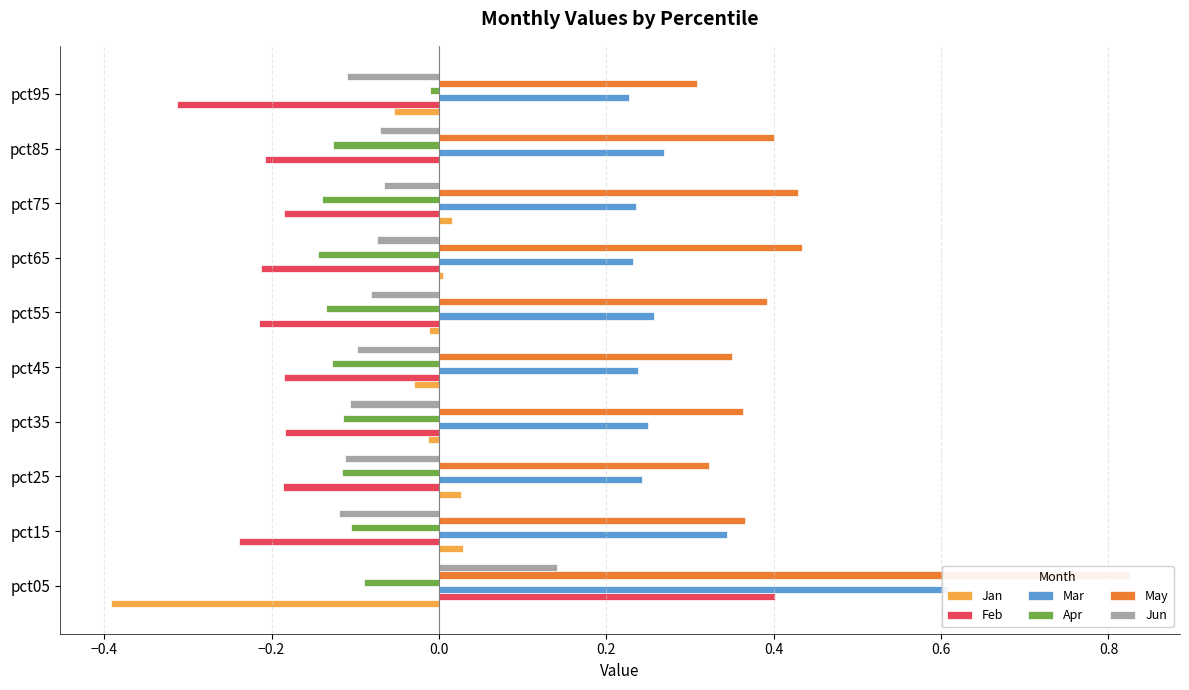

How many values in the Feb series exceed 0?

1